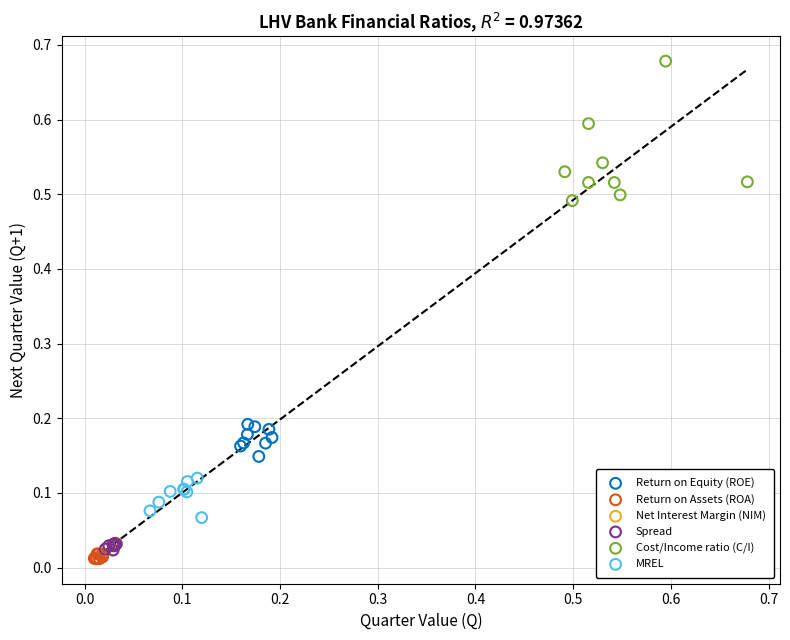

Which series has the widest spread of Y values?

Cost/Income ratio (C/I)